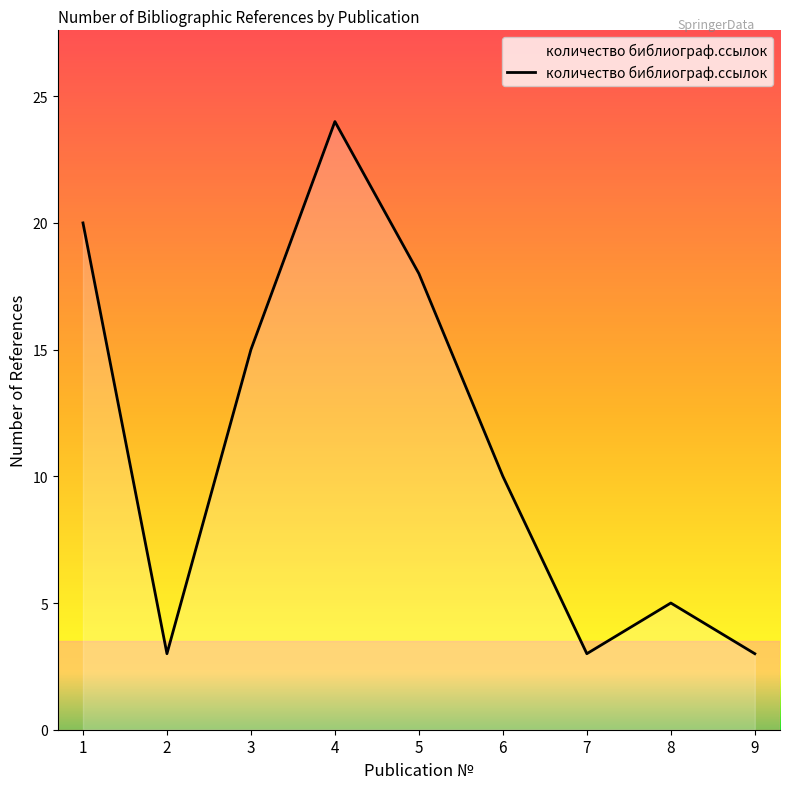

Where is the first local maximum?

4